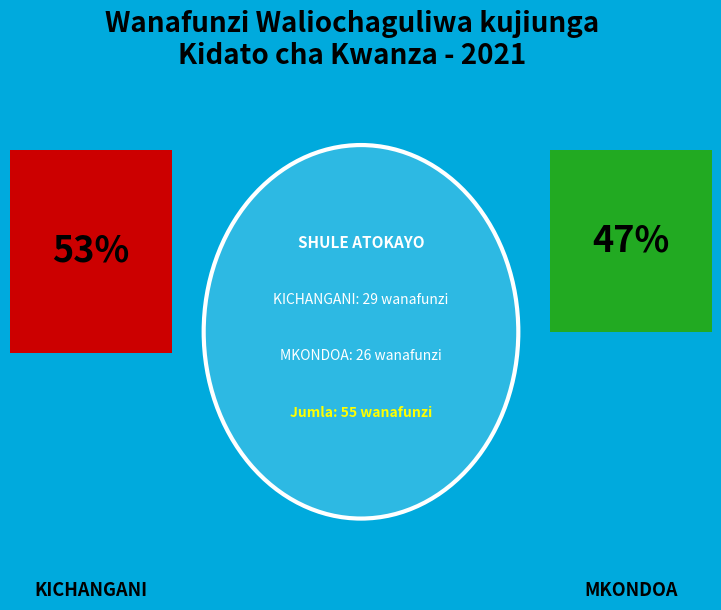

Rank the categories by value from highest to lowest.

KICHANGANI, MKONDOA